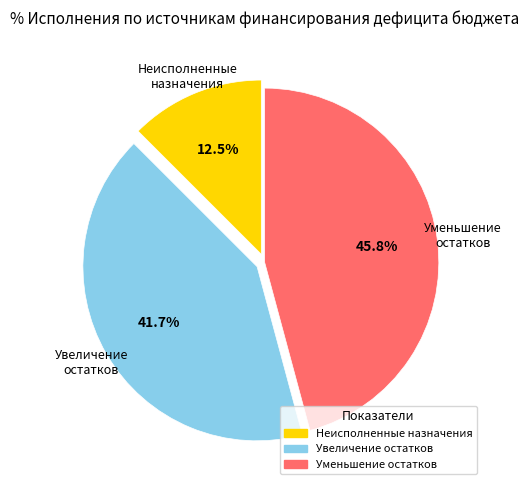

Is there any slice that represents more than half of the pie?

No